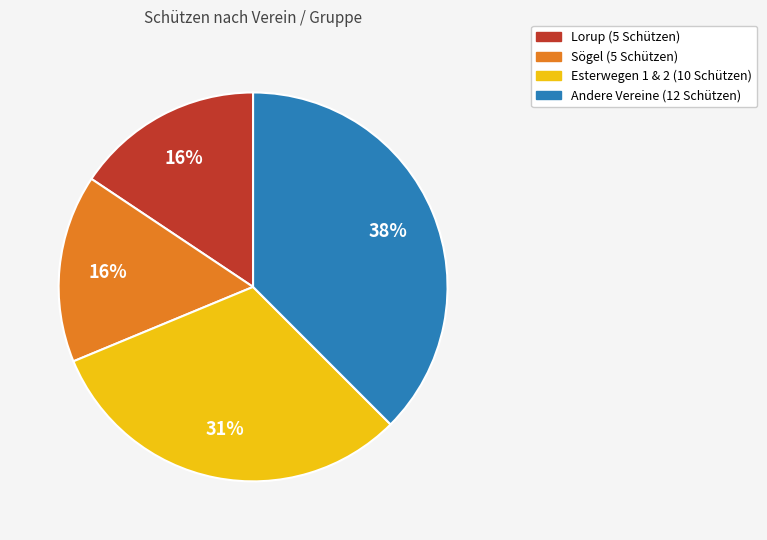

To the nearest percent, what is the average slice percentage?

25%